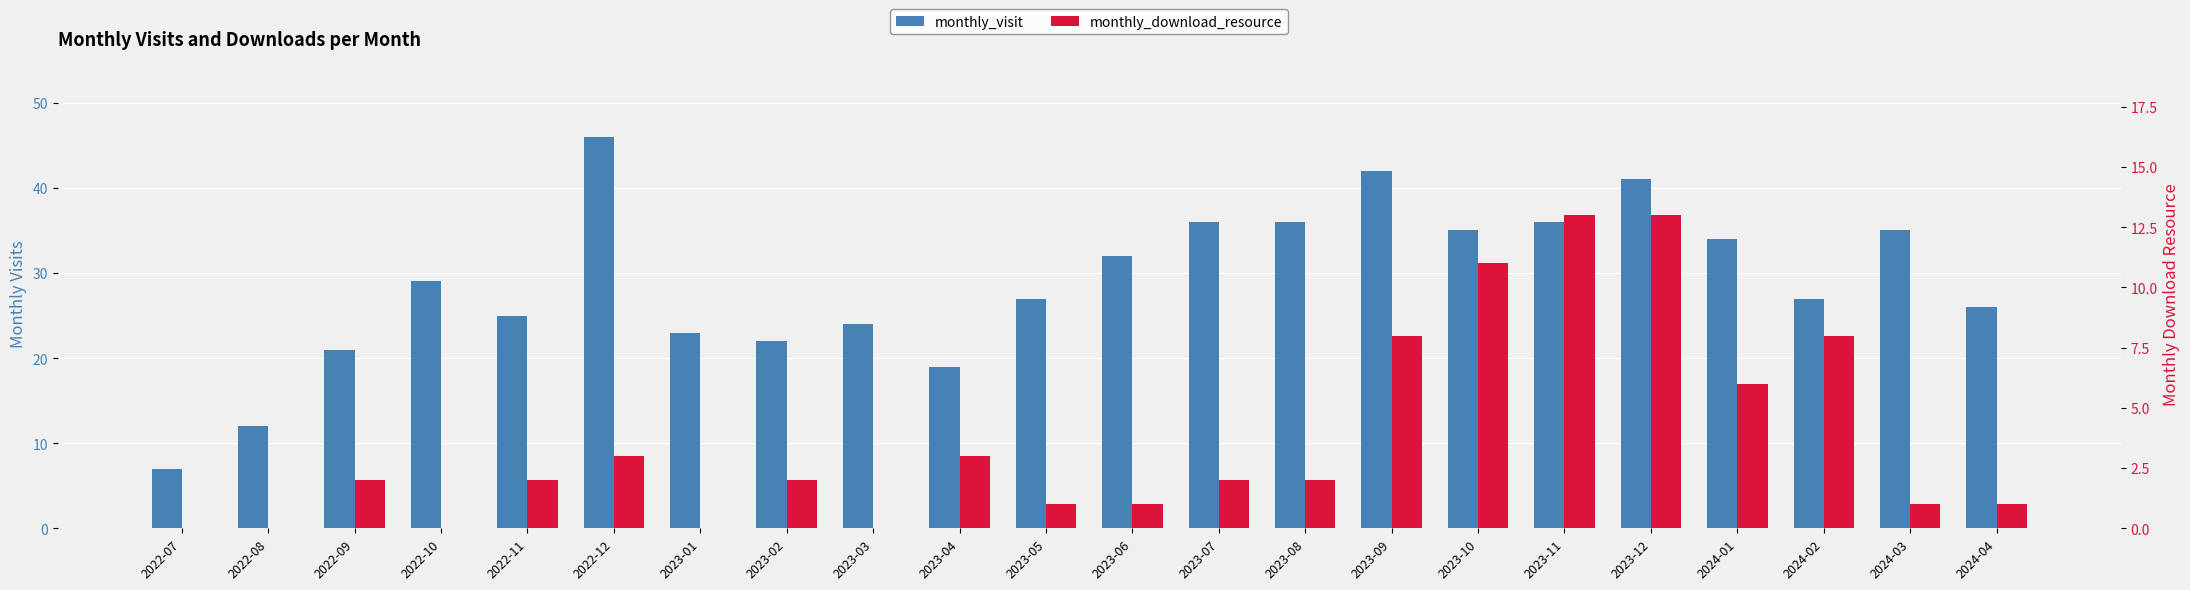

At which label does monthly_visit first exceed 29?

2022-12